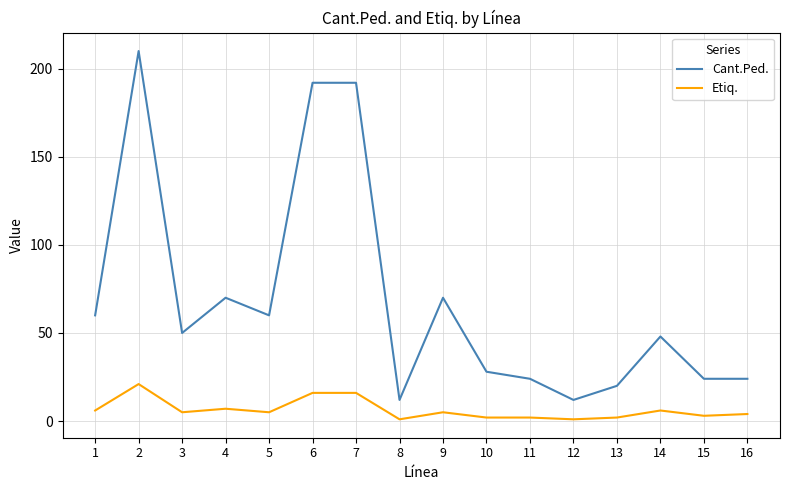

Reading left to right, list all the values displayed in this chart.

Cant.Ped.: 1=60	2=210	3=50	4=70	5=60	6=192	7=192	8=12	9=70	10=28	11=24	12=12	13=20	14=48	15=24	16=24
Etiq.: 1=6	2=21	3=5	4=7	5=5	6=16	7=16	8=1	9=5	10=2	11=2	12=1	13=2	14=6	15=3	16=4